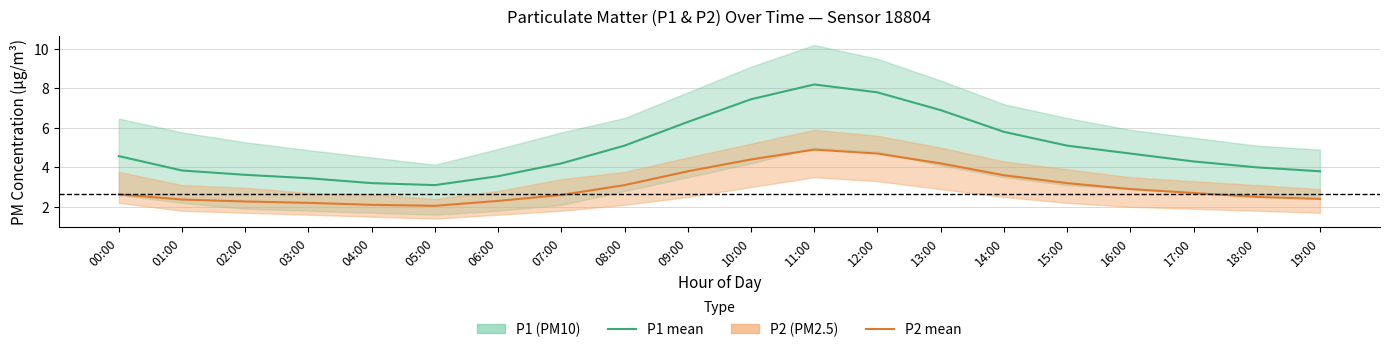

Where is the first local minimum for P2 (PM2.5) mean?

05:00